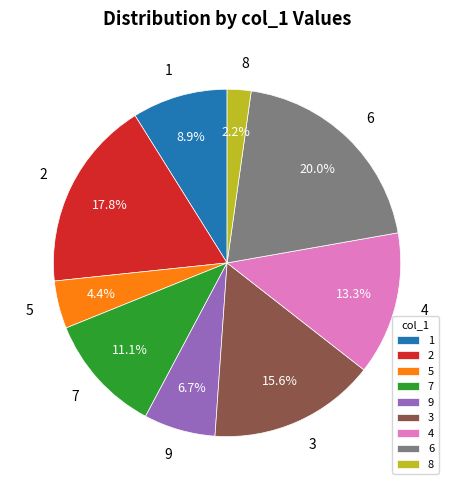

Does 9 account for over 50% of the chart?

No